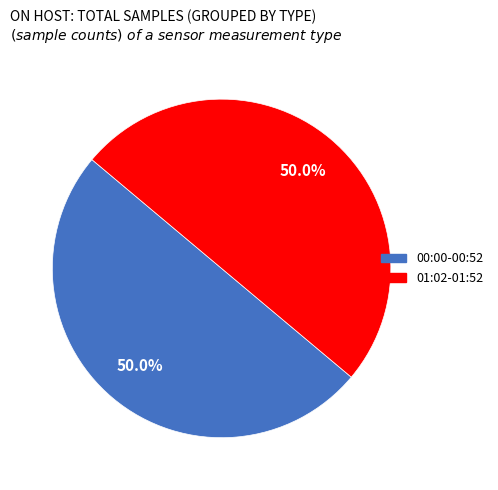

How many segments does this pie chart have?

2